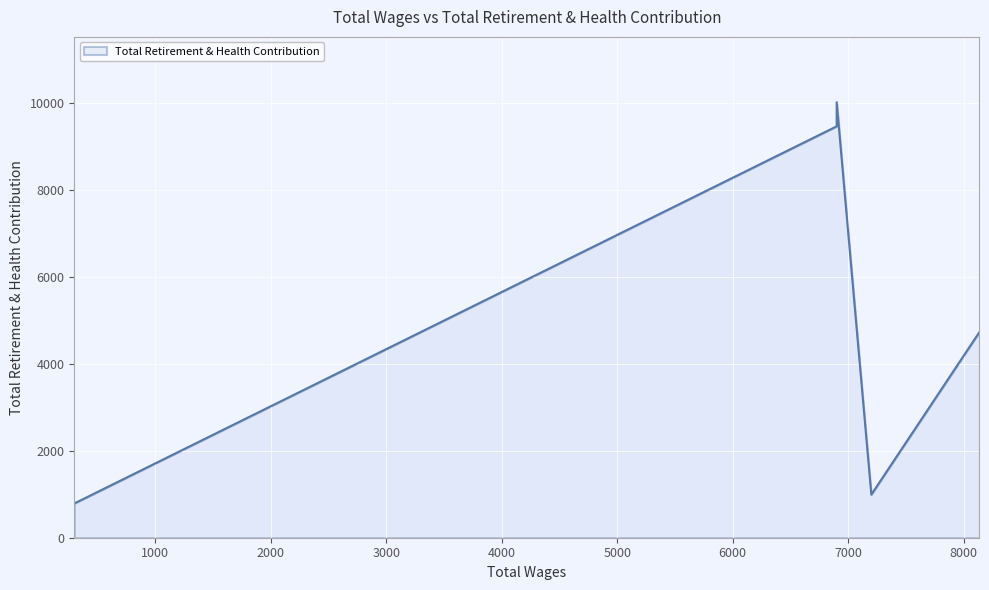

At which category does the data reach its first local peak?

6900.0